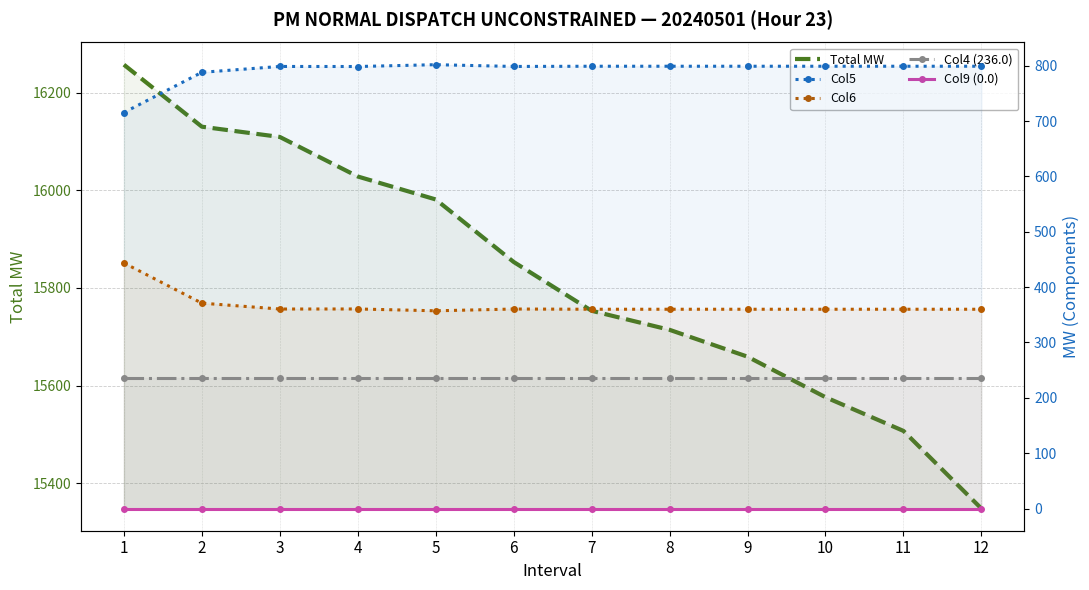

At which category does the chart reach its peak across all series?

1